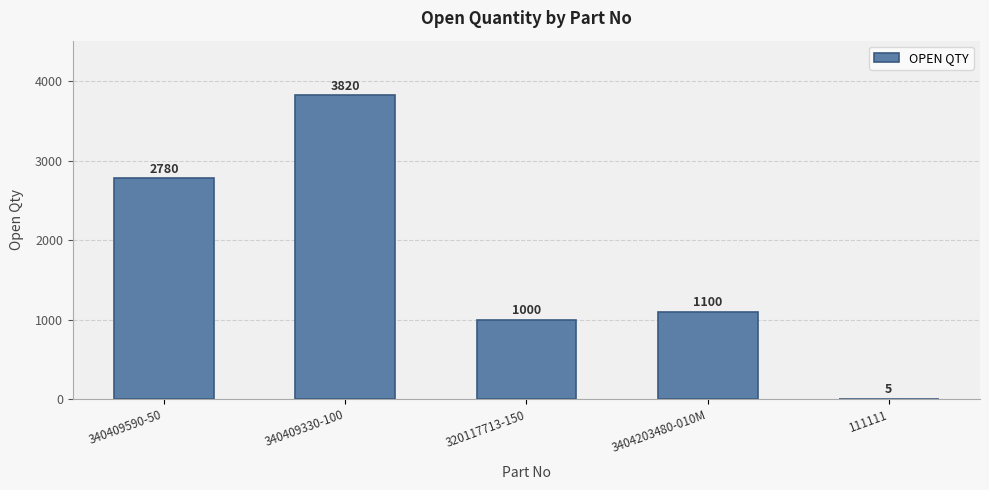

How many categories are shown in the chart?

5